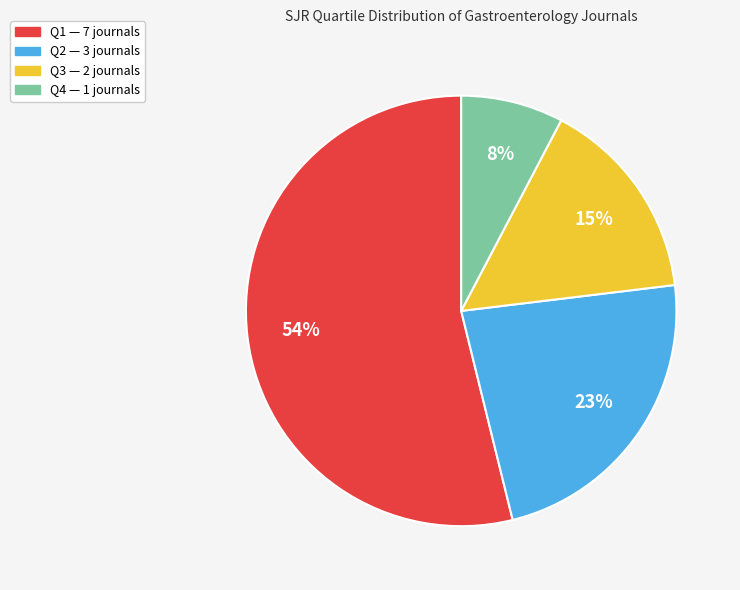

Is it true that Q4 is 1% of the pie?

False